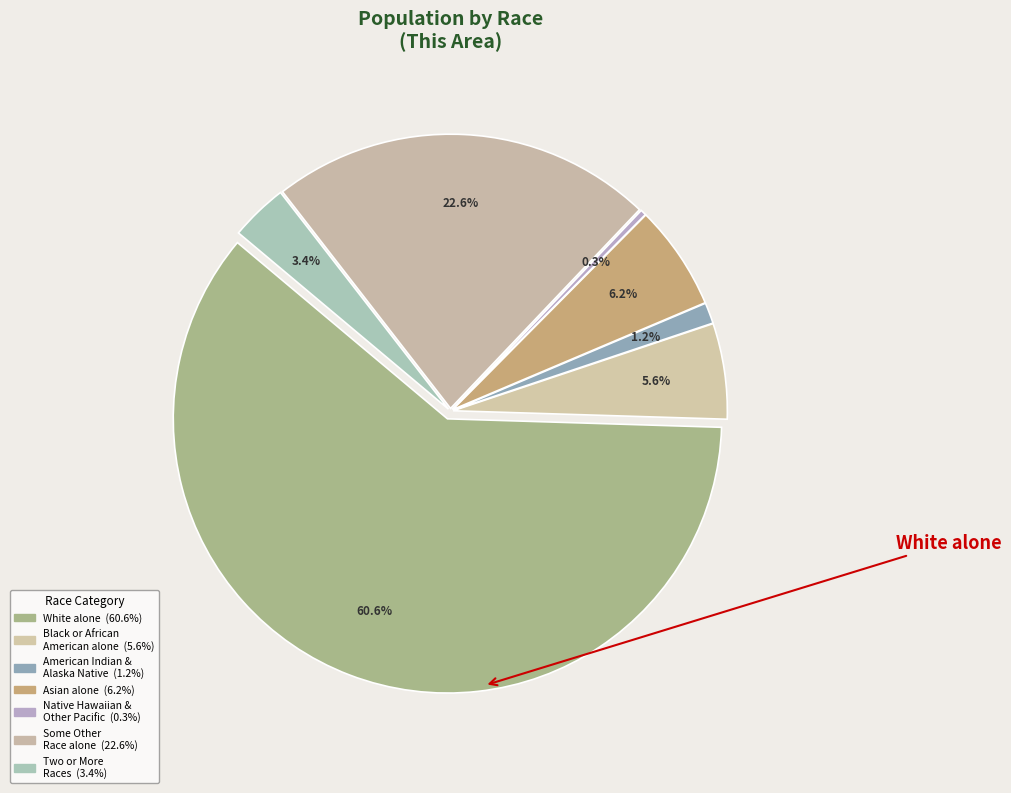

The Hispanic or Latino slice represents 66% of the pie. True or false?

False